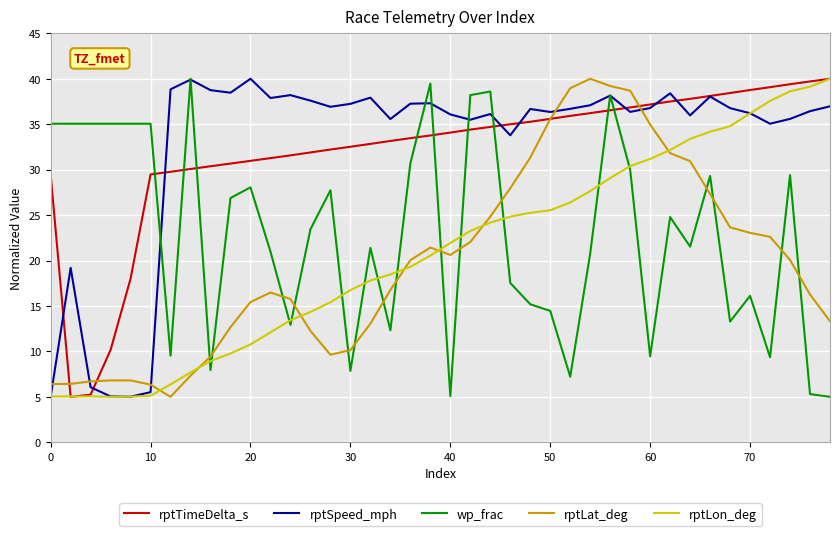

What is the smallest value displayed?

5.0